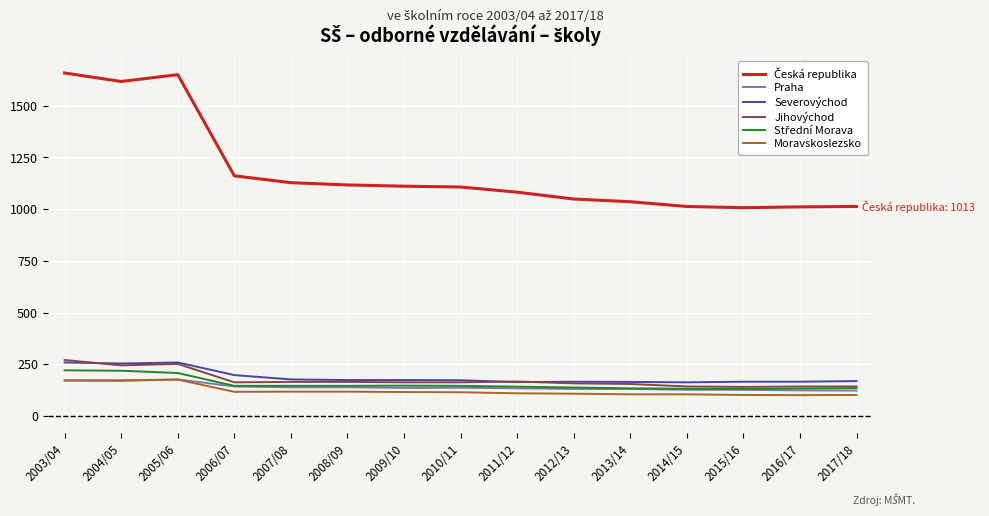

What is the total value across all series at 2013/14?

1726